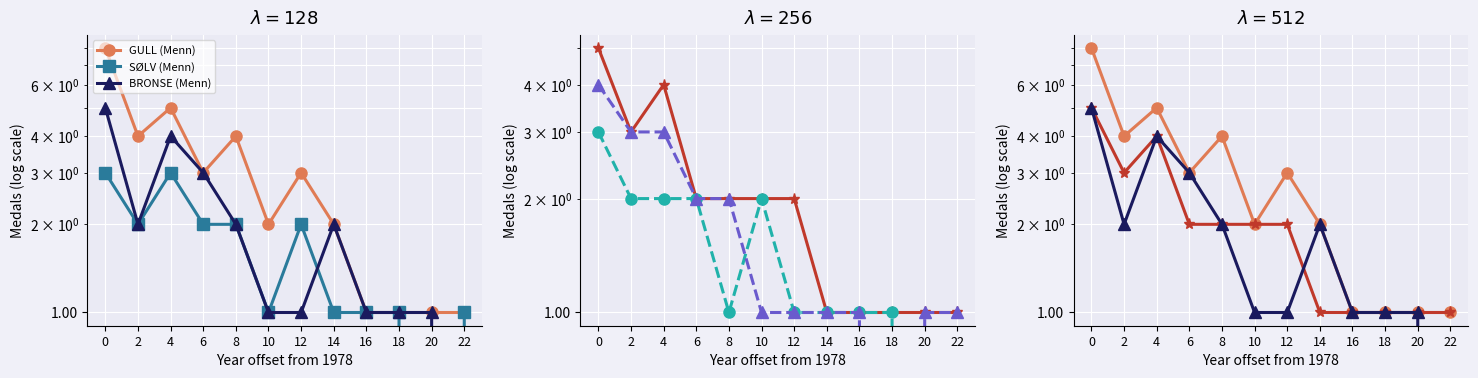

Between 0 and 6, which series saw the biggest shift?

GULL (Menn)